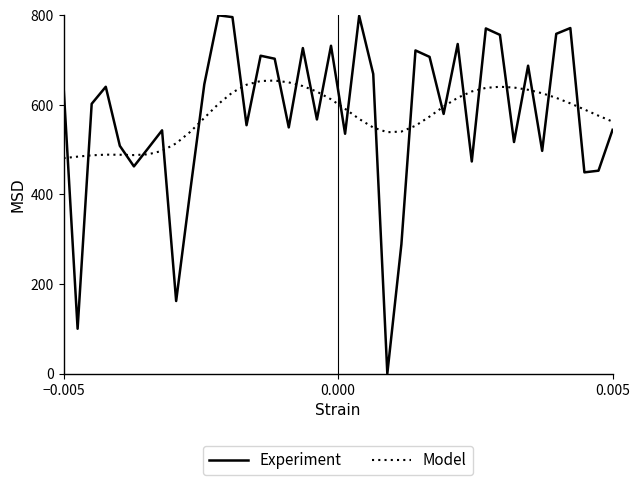

True or false: Experiment and Model intersect in this chart.

True